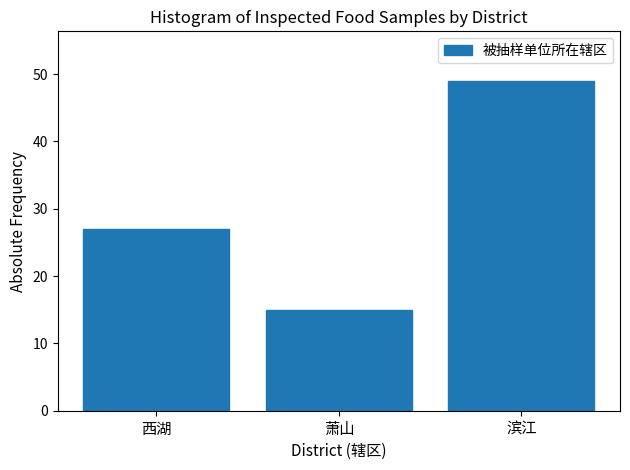

Reading left to right, transcribe all the data shown in this chart.

西湖=27	萧山=15	滨江=49